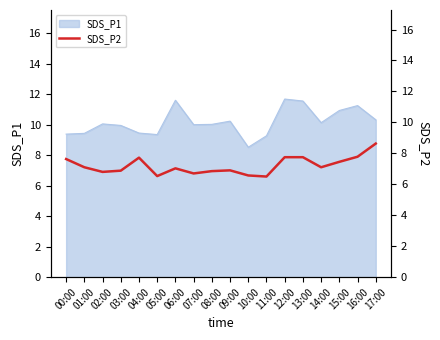

The SDS_P1 series shows 9.3 at 11:00. True or false?

True